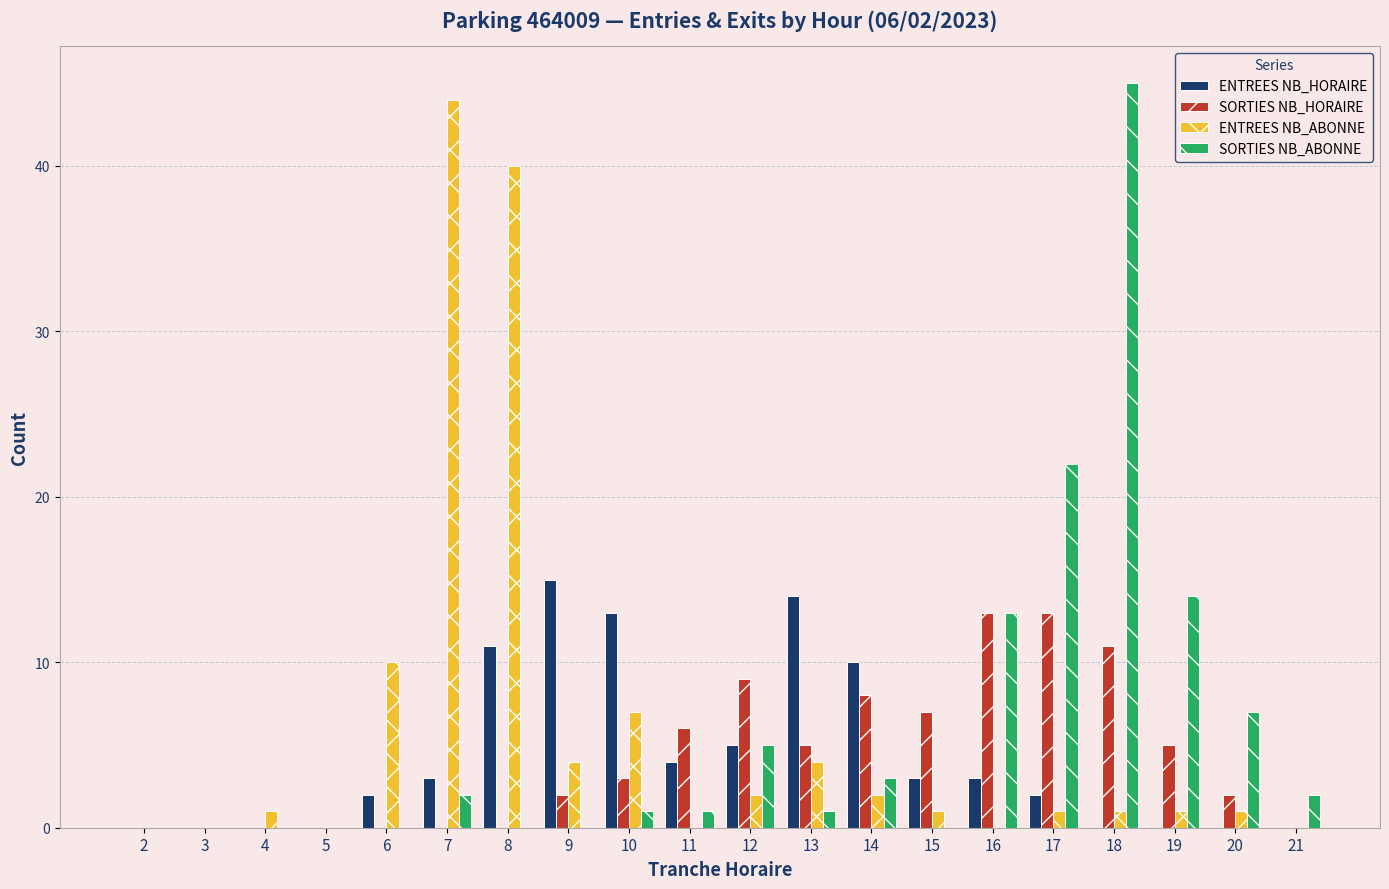

What is the difference between the ENTREES NB_HORAIRE values at 16 and 2?

3